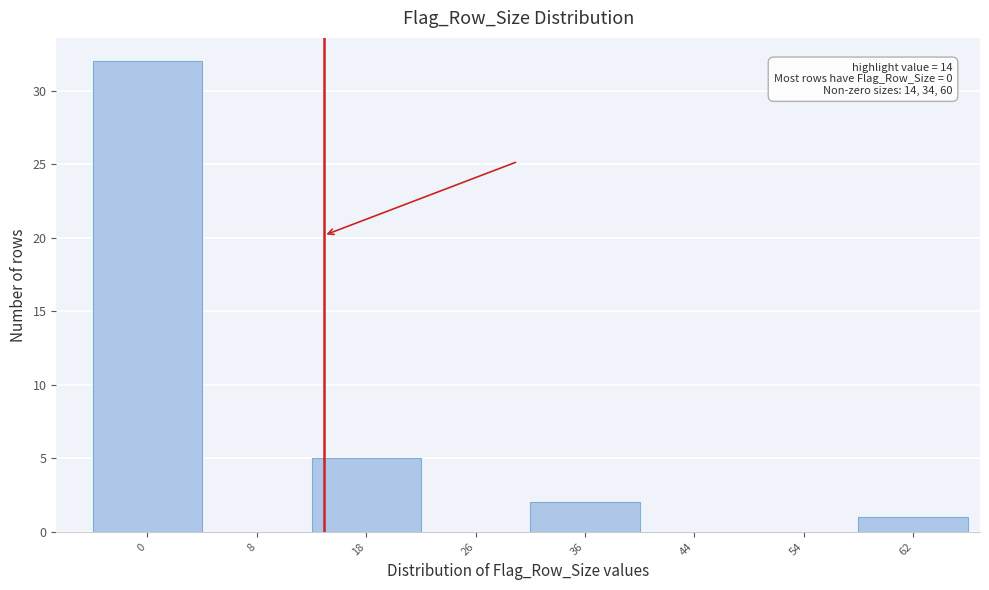

Over which range of the x-axis is the bar tallest?

-5 to 4